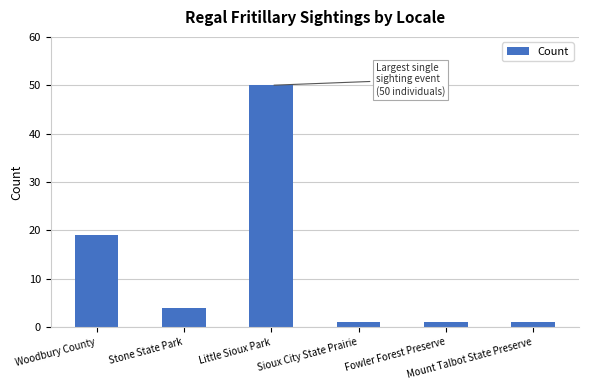

Reading left to right, what are all the values shown in this chart?

19	4	50	1	1	1